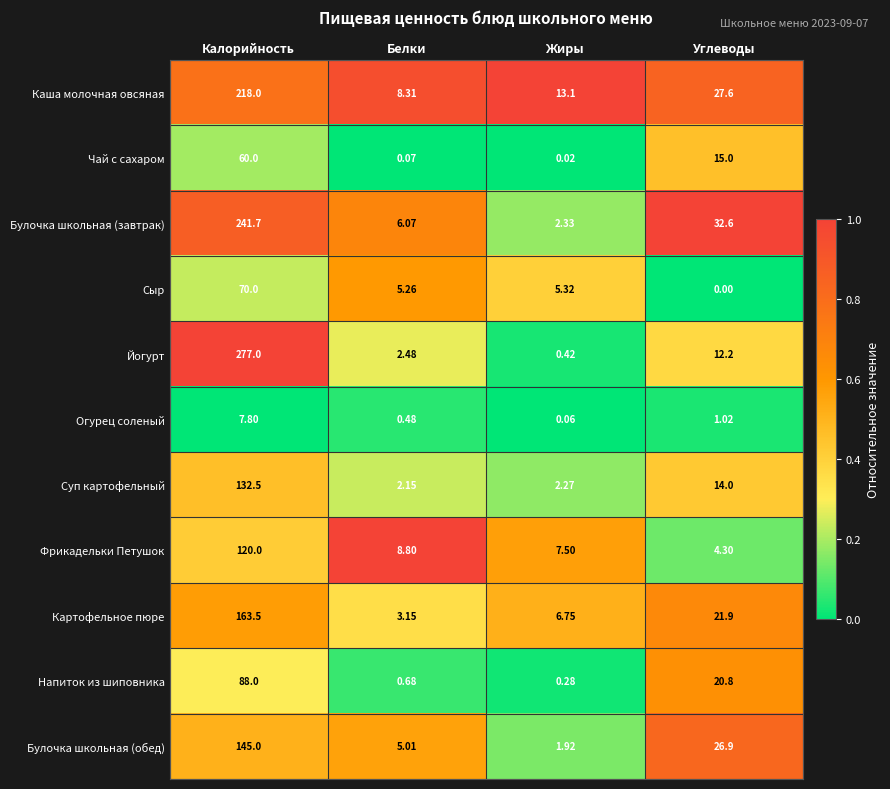

At which label is Картофельное пюре closest to 83?

Углеводы